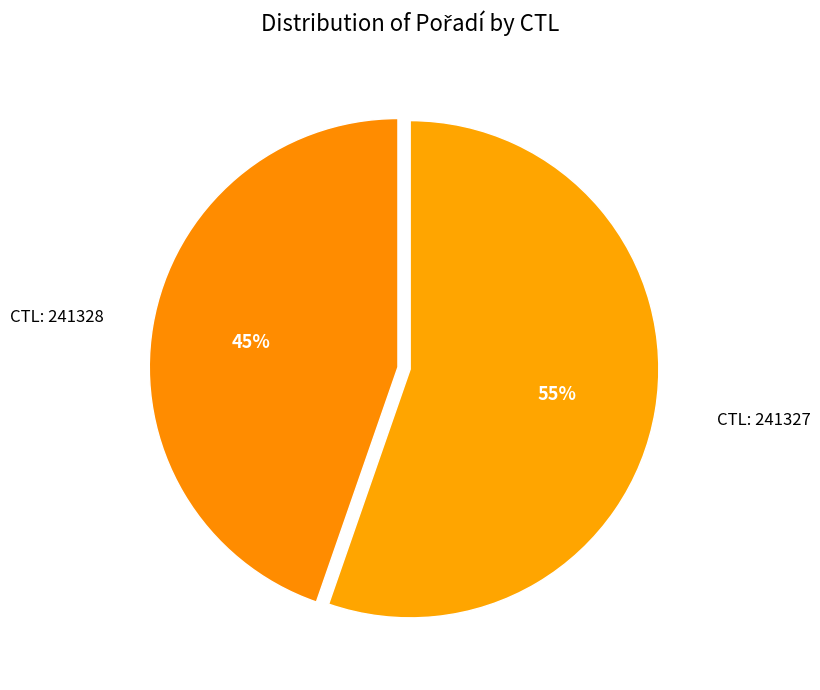

Count the number of slices in the pie.

2